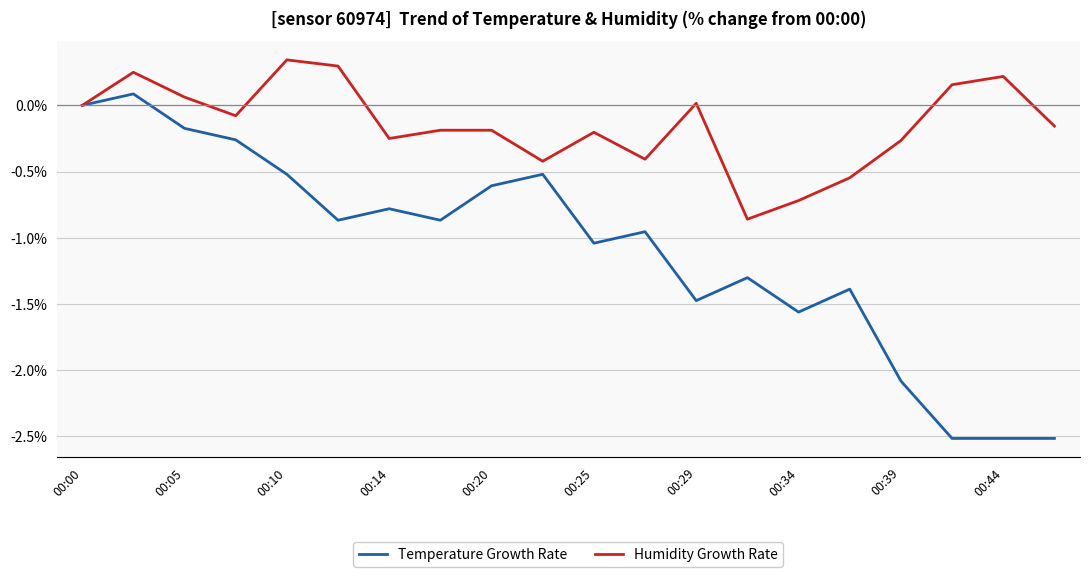

Rank the series by their average value, from lowest to highest.

Temperature Growth Rate, Humidity Growth Rate